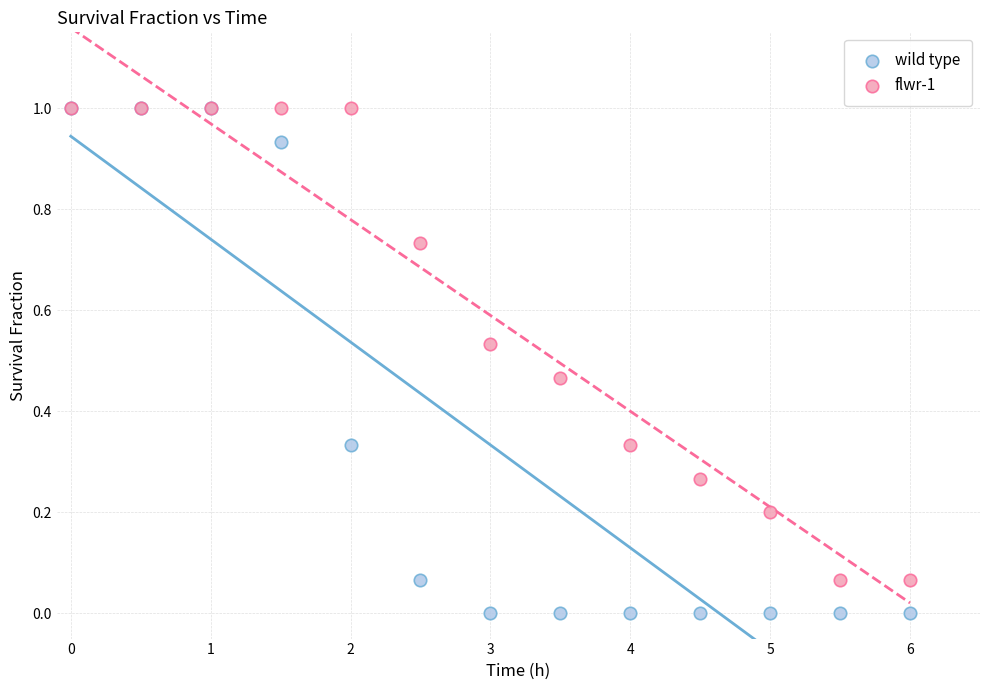

Which series contains the lowest Y value?

wild type